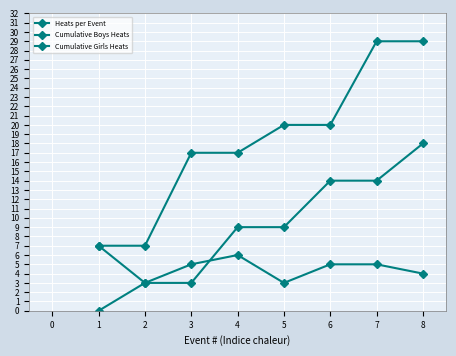

How many lines are shown in the chart?

3